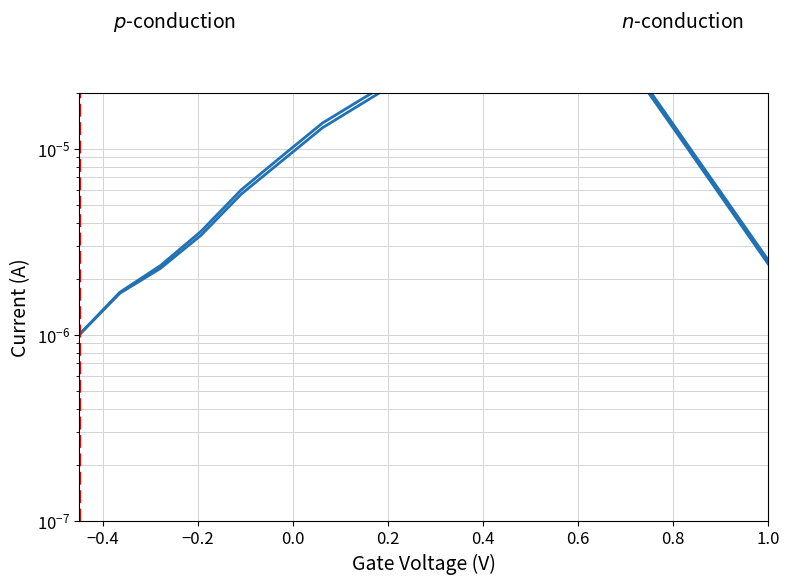

What are all the series names shown in the legend?

Temp sweep 1, Temp sweep 2